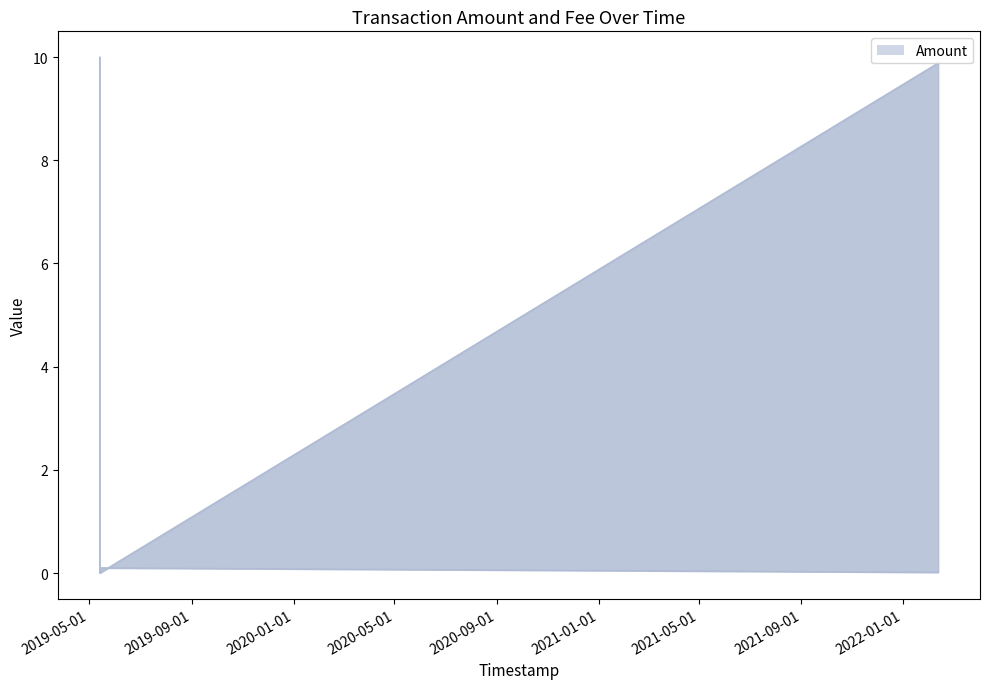

Reading left to right, what are all the values shown in this chart?

Amount: 2019-05-13 12:21:58=10.0	2019-05-13 12:29:57=0.0	2022-02-11 21:43:16=9.9
Fee: 2019-05-13 12:21:58=0.1	2019-05-13 12:29:57=0.1	2022-02-11 21:43:16=0.0